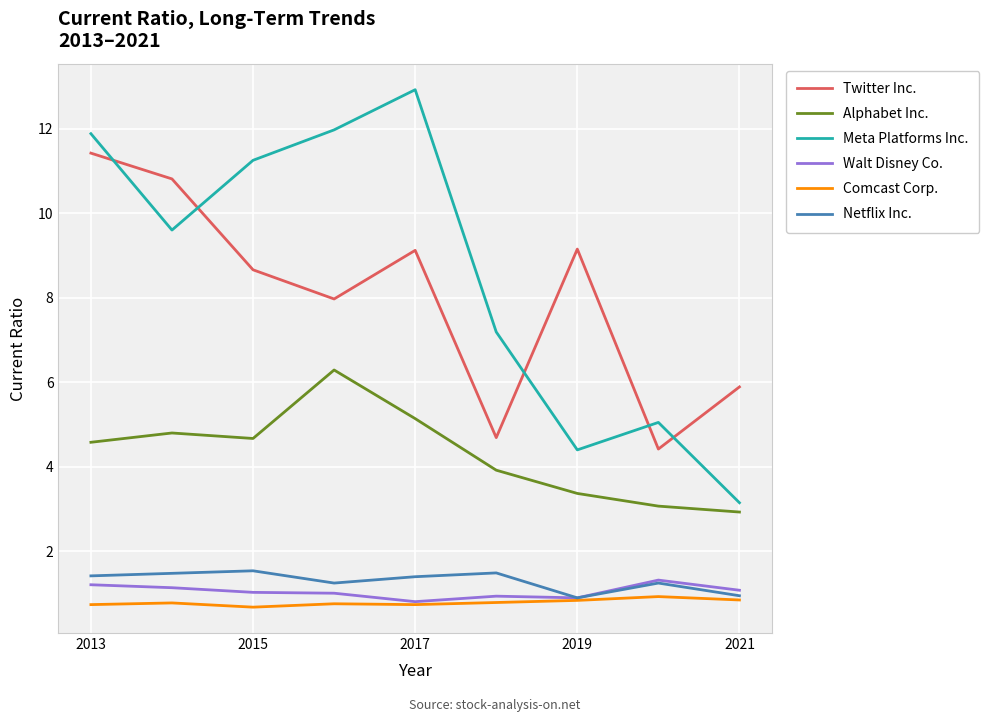

How many lines are shown in the chart?

6